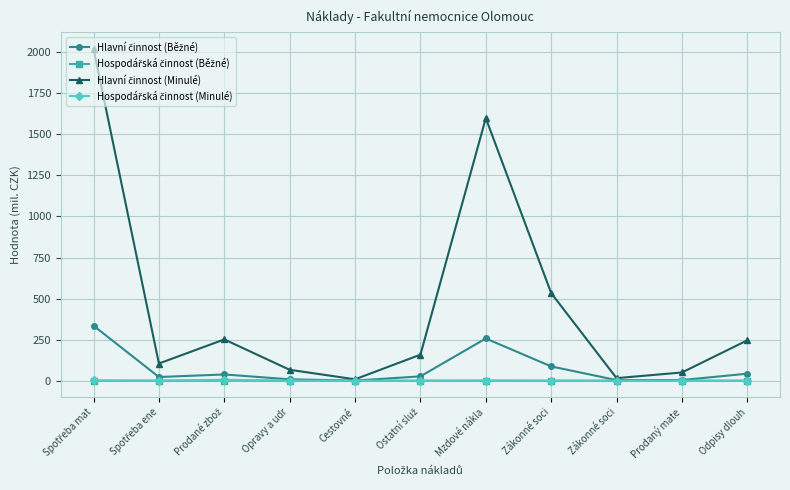

Count the number of categories in the chart.

11